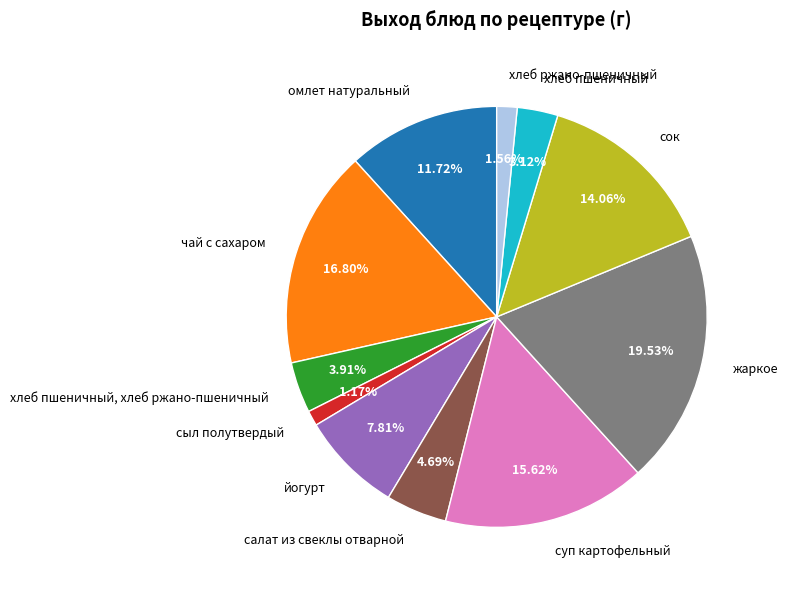

Does чай с сахаром account for over 50% of the chart?

No